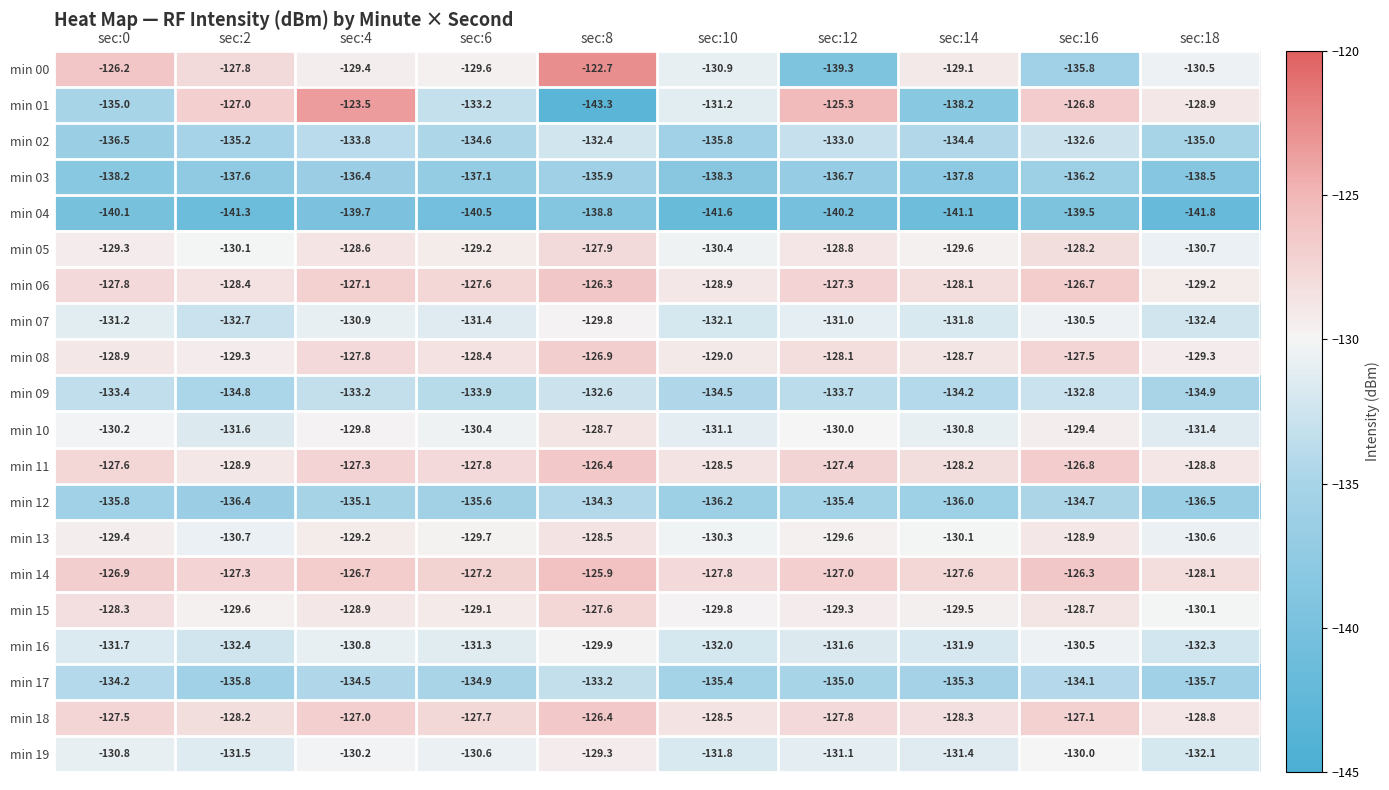

What is the spread (max minus min) of values at sec:0?

13.9